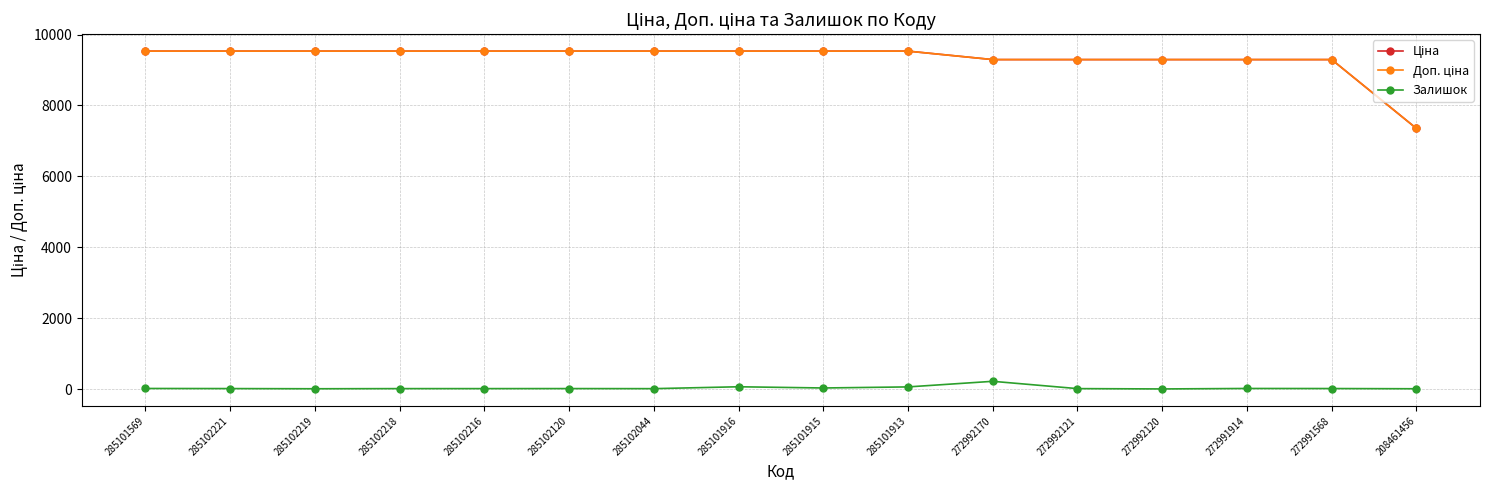

True or false: Ціна and Доп. ціна intersect in this chart.

False